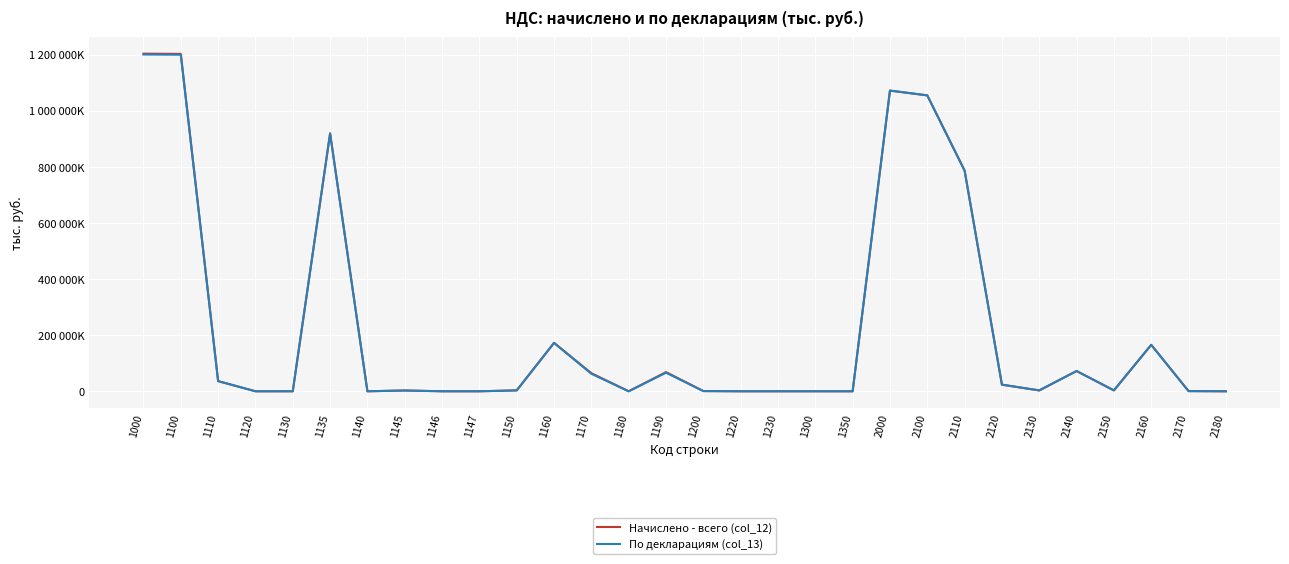

The По декларациям (col_13) series shows 352 at 1147. True or false?

True